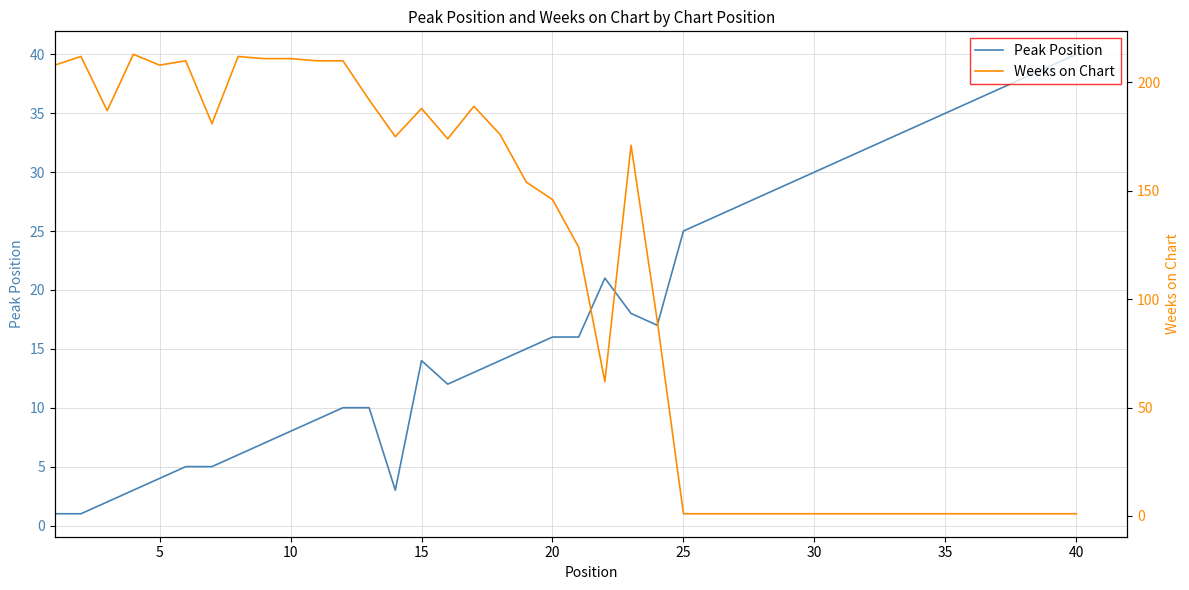

How many interior local peaks does the Peak Position series have?

2